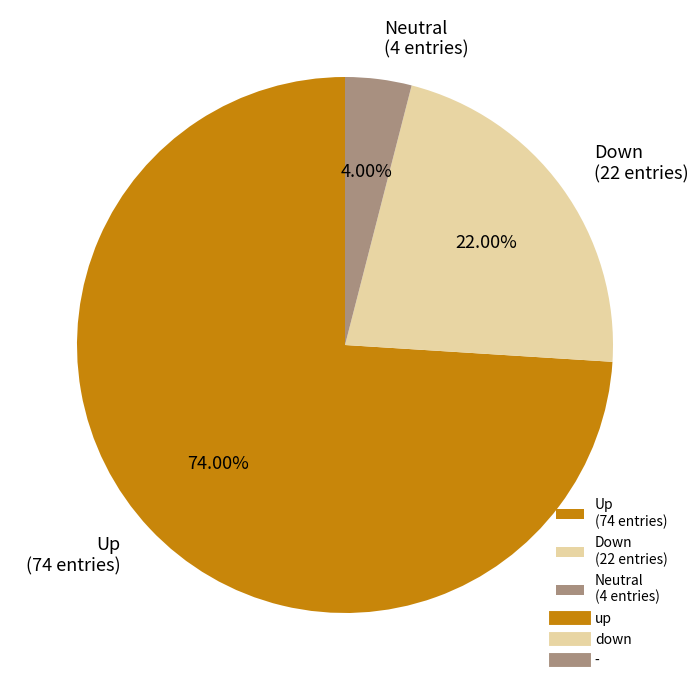

Is the sum of Up (74 entries) and Neutral (4 entries) greater than half?

Yes